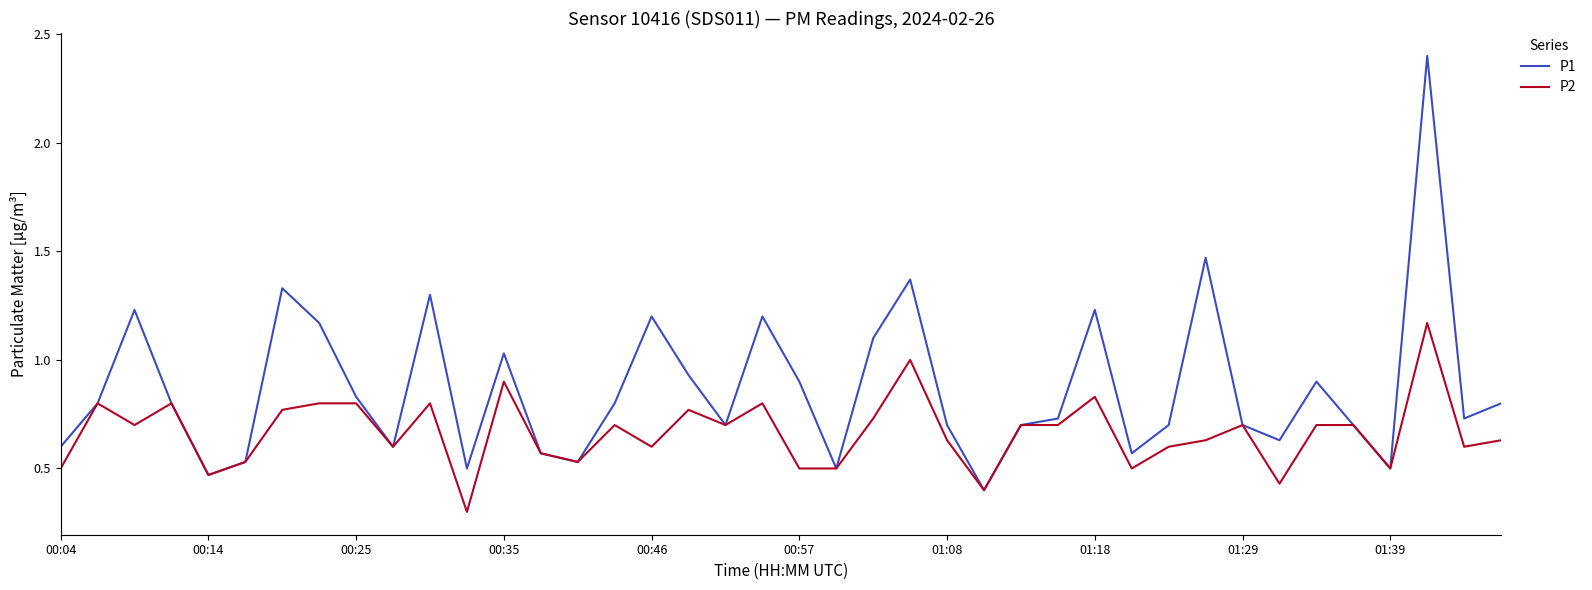

How many lines are shown in the chart?

2